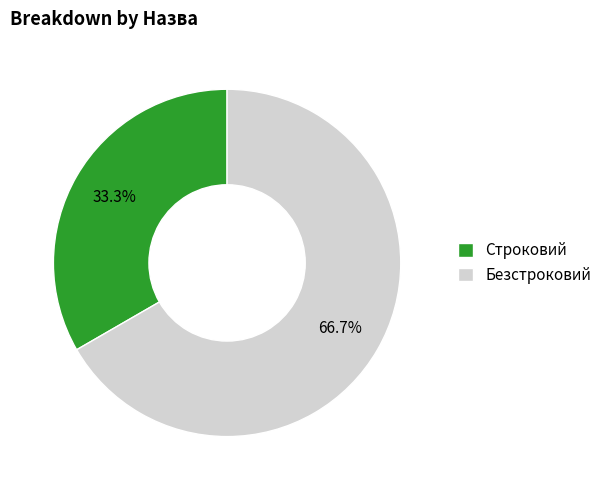

What is the ratio of the value at Строковий to the value at Безстроковий?

0.5